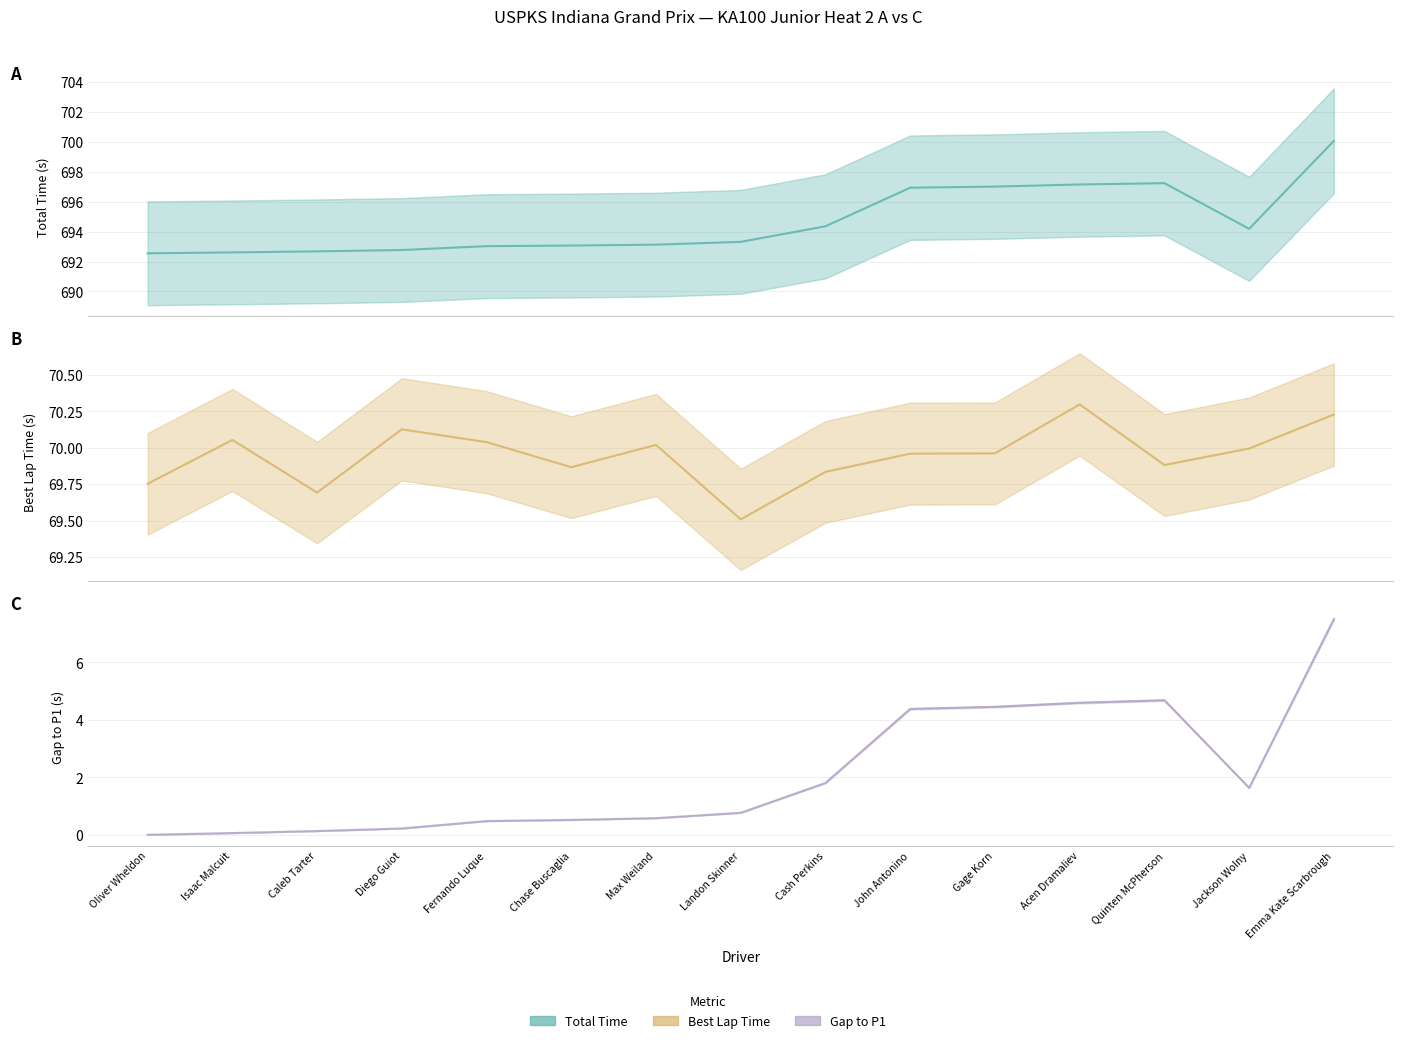

True or false: Best Lap time (line) and Gap to P1 (line) cross at least once.

False